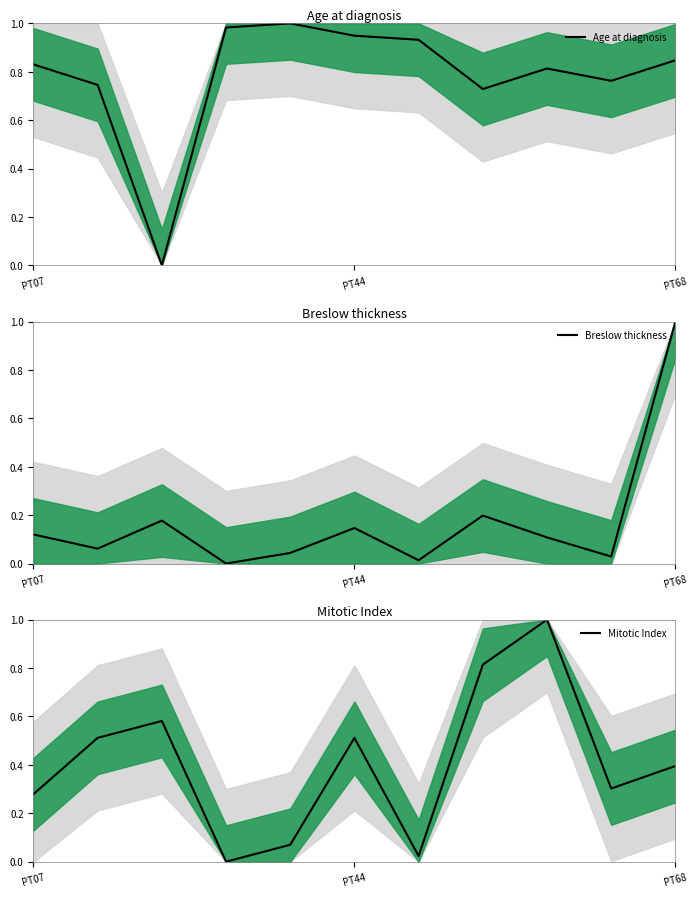

In Age at diagnosis, how many points are higher than both neighbors (excluding endpoints)?

2